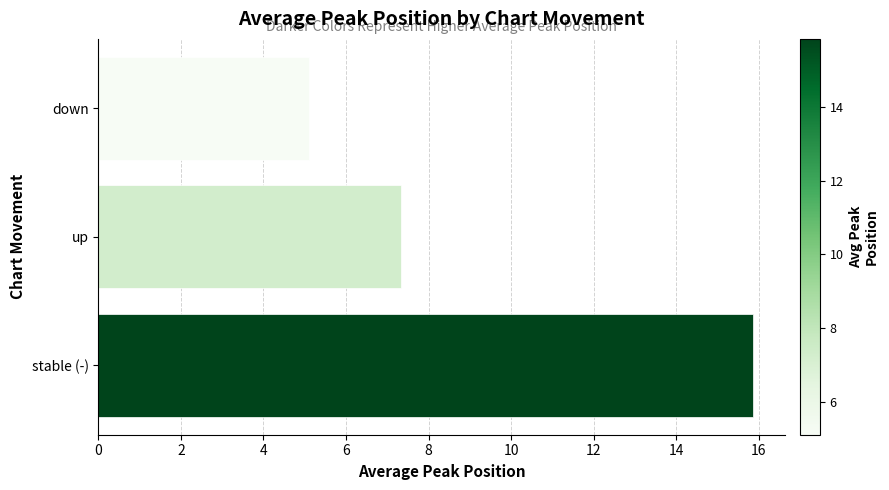

Rank the categories by value from highest to lowest.

stable (-), up, down